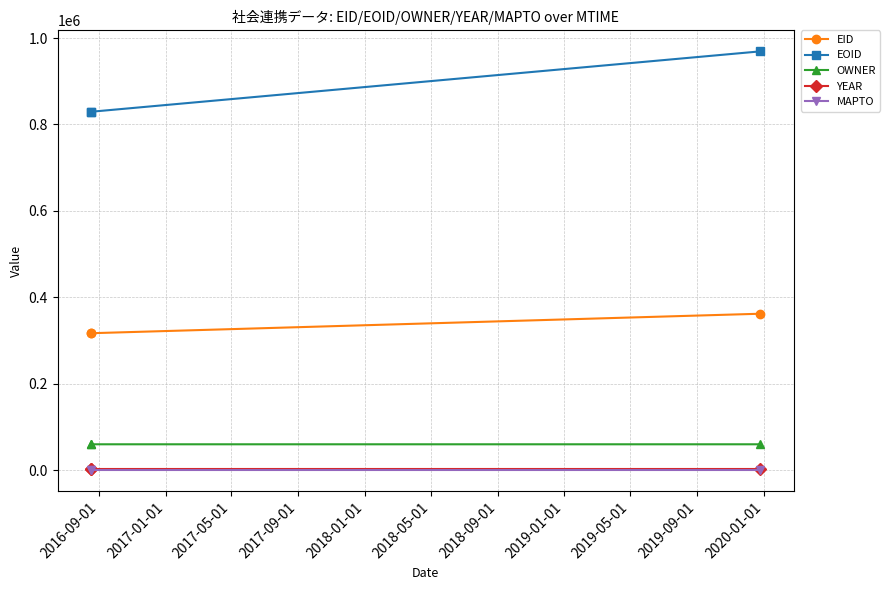

At how many categories does at least one series exceed 419395?

3